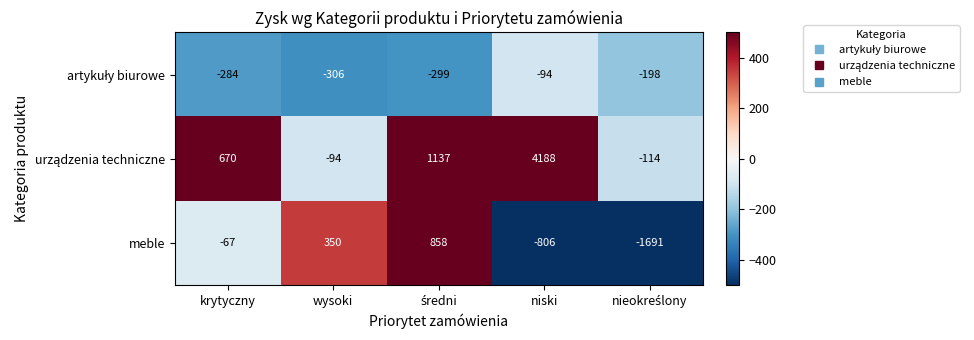

Which category has the highest value across all series?

niski